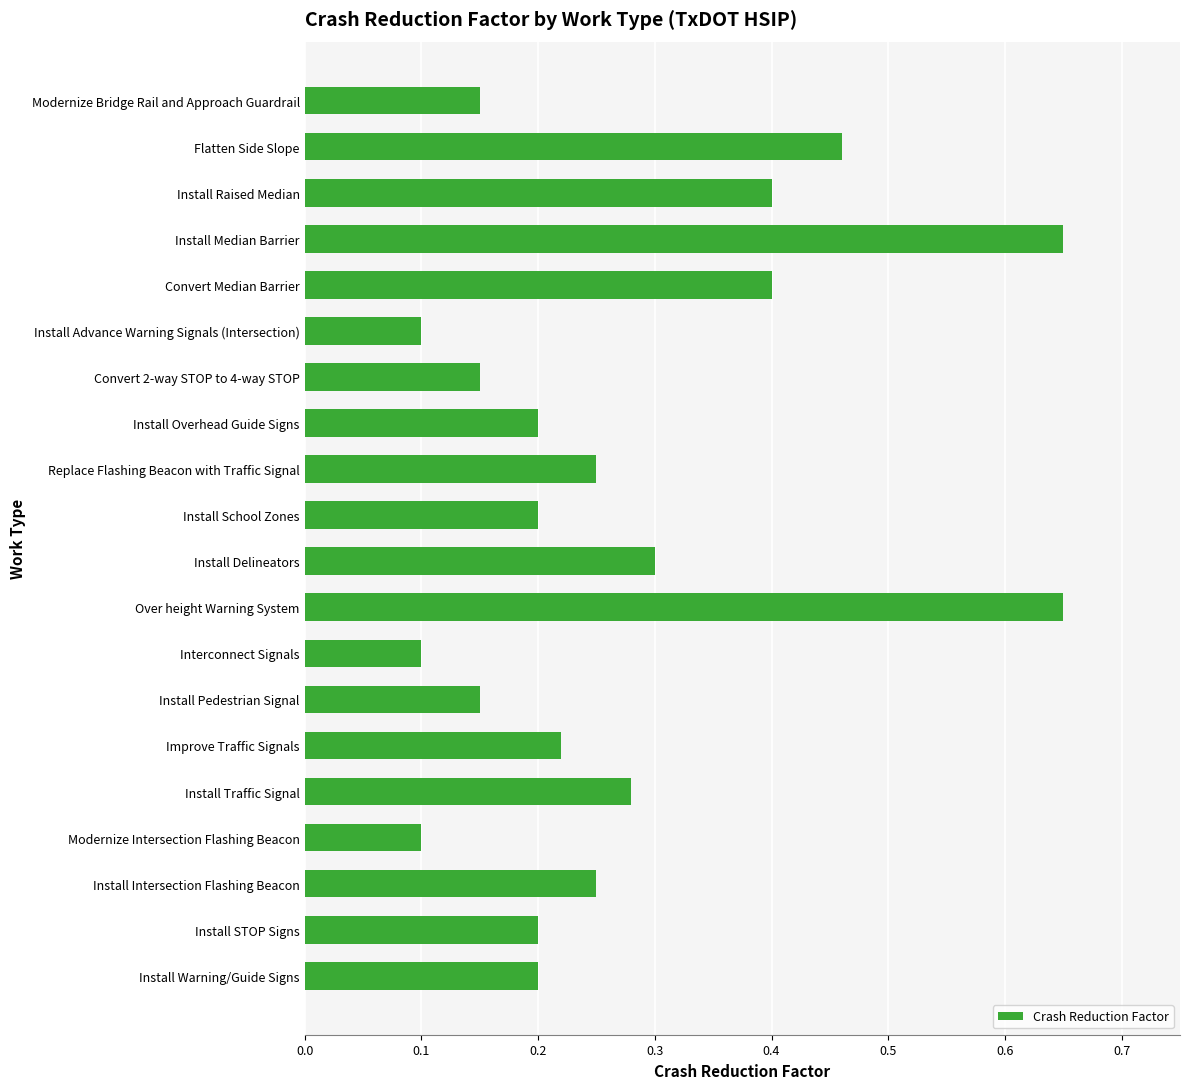

What is the sum of all values?

5.4